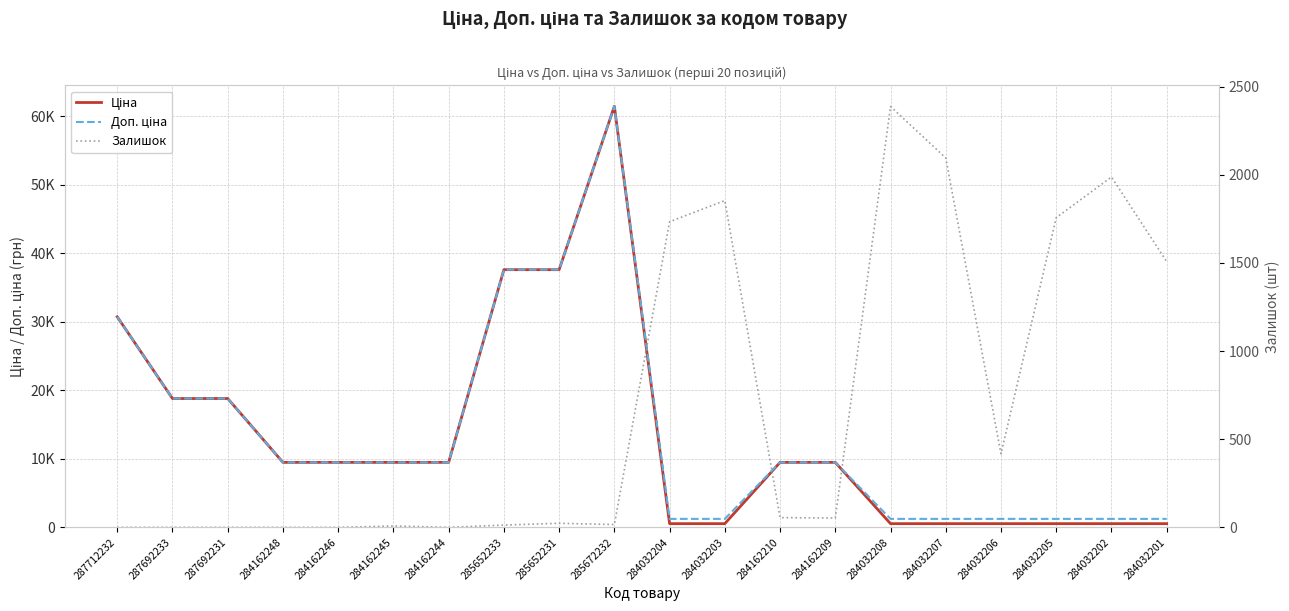

Between 284032202 and 284032203, which is larger?

284032202